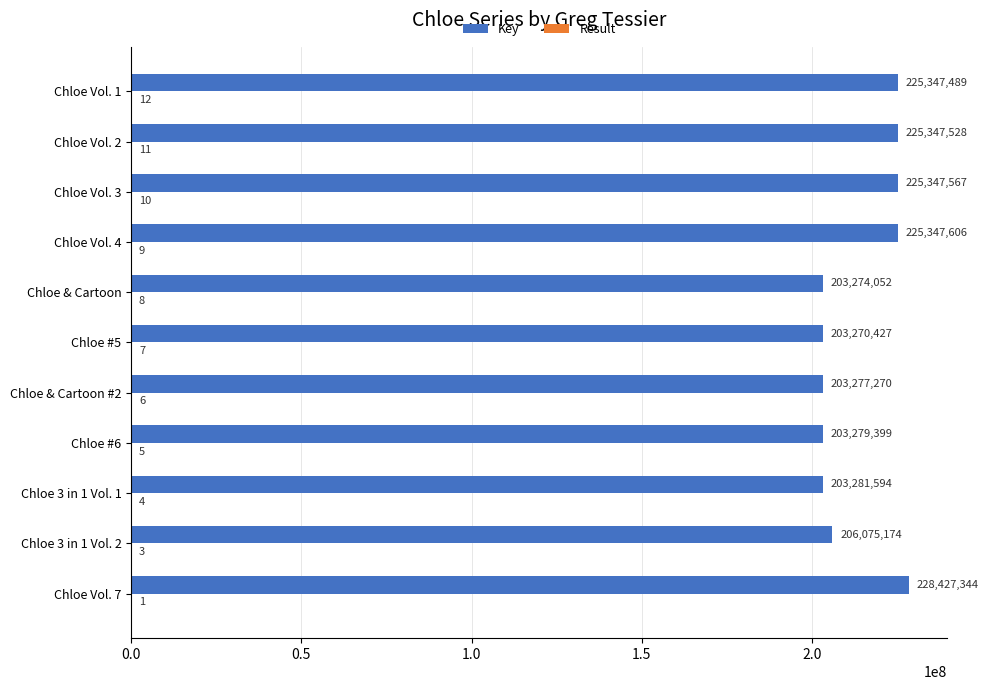

True or false: Key has a value of 327853311 at Chloe Vol. 3.

False